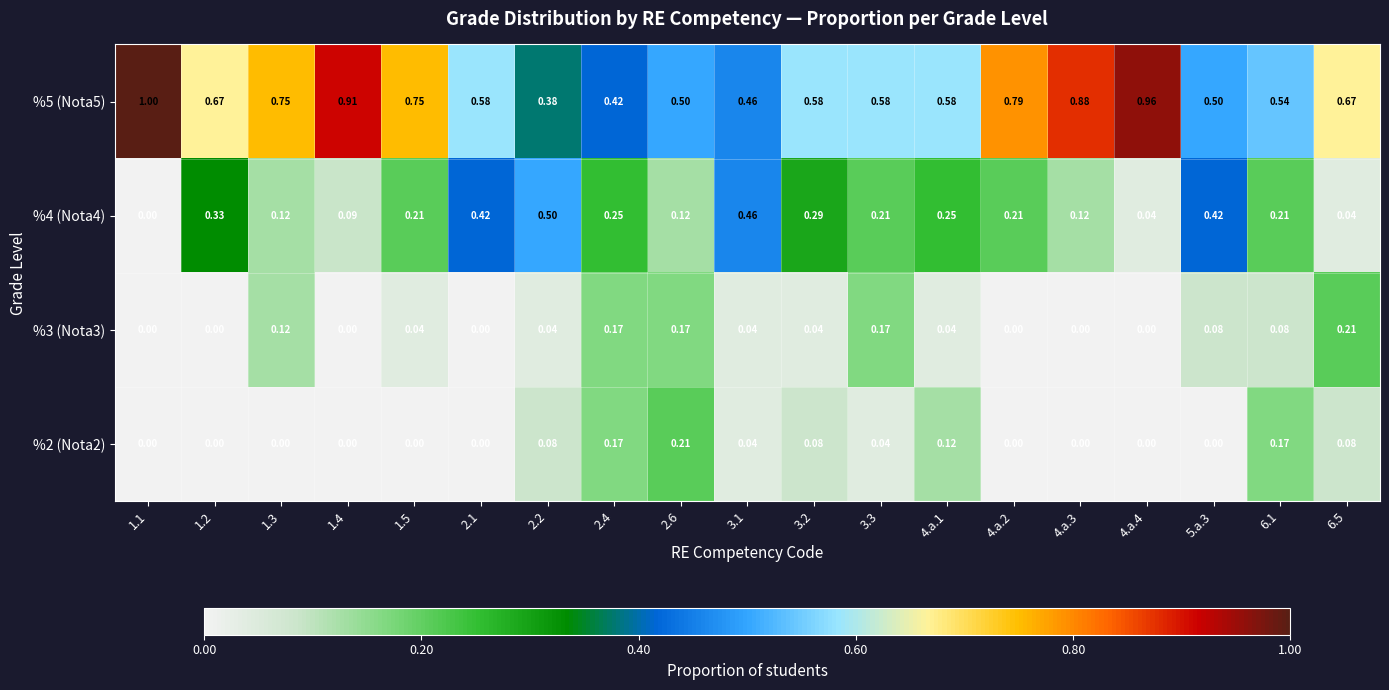

Is the value of %4 (Nota4) at 6.1 greater than the value of %2 (Nota2) at 6.5?

Yes